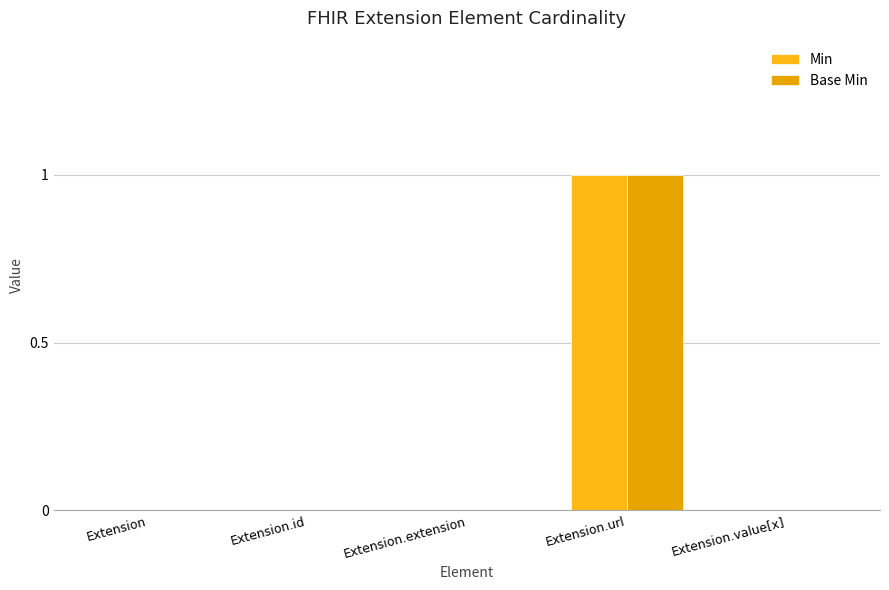

How many data points does each series have?

5